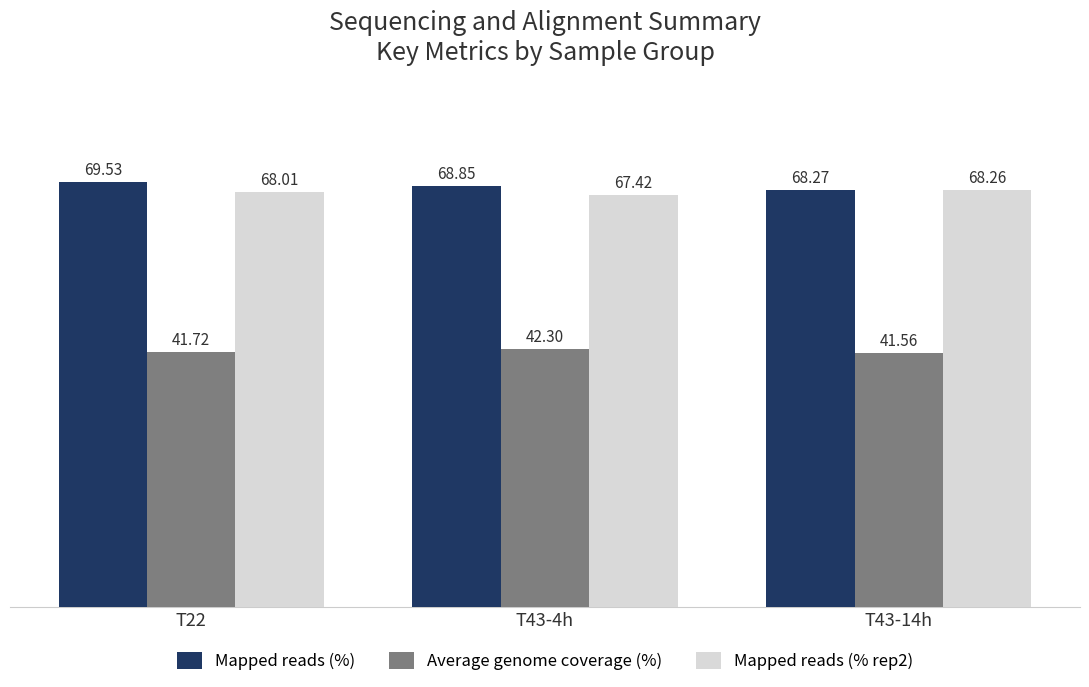

What is the difference between the highest and lowest values at T43-14h?

26.7